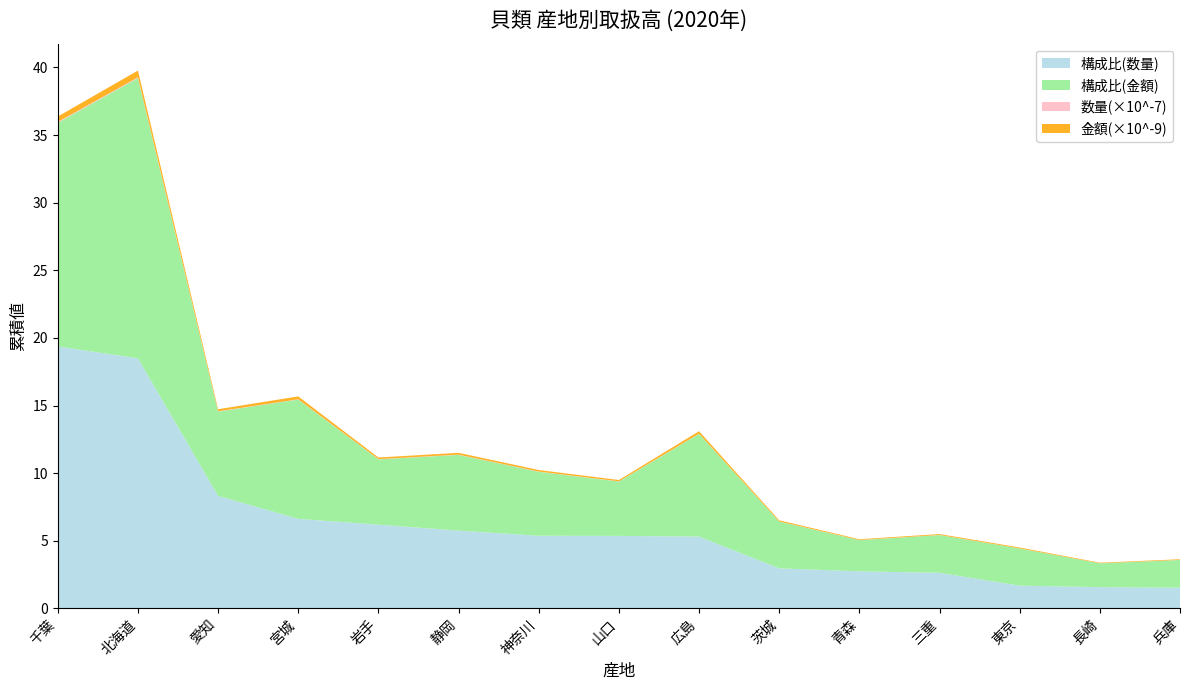

Reading right to left, transcribe all the data shown in this chart.

数量(貝類): 45926.0	46991.0	50417.0	78905.0	82081.0	88734.0	159398.0	160882.0	161102.0	172444.0	185565.0	198572.0	249518.0	554676.0	581135.0
構成比(数量): 1.5	1.6	1.7	2.6	2.7	3.0	5.3	5.4	5.4	5.8	6.2	6.6	8.3	18.5	19.4
金額(貝類): 49449510.0	42569410.0	66543810.0	67489961.0	55798352.0	83638156.0	183428446.0	97059482.0	114449100.0	135338684.0	116707006.0	213225144.0	150509312.0	500824499.0	399809851.0
構成比(金額): 2.0	1.8	2.8	2.8	2.3	3.5	7.6	4.0	4.7	5.6	4.8	8.8	6.2	20.7	16.5